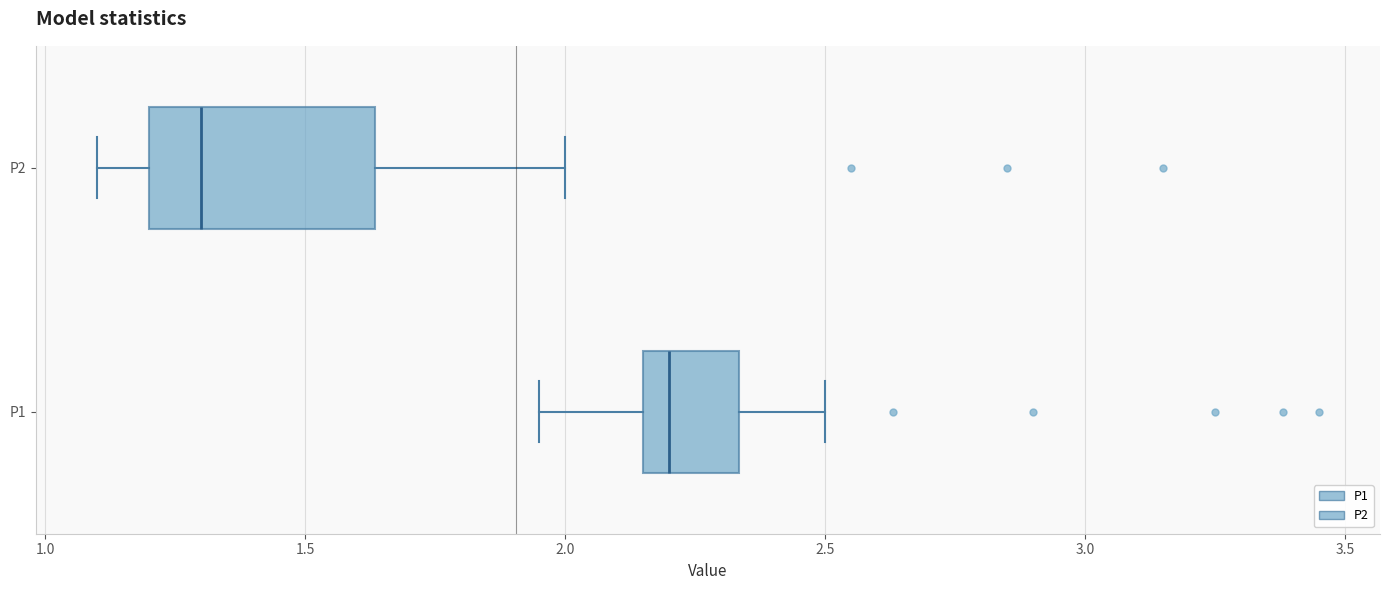

Which box has the furthest to the left median line?

P2